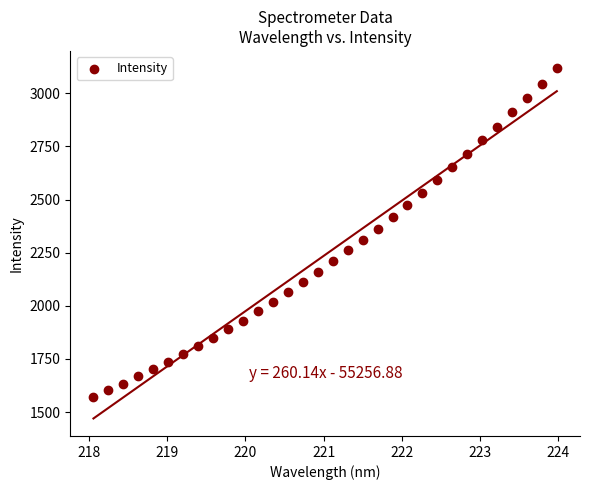

What is the range of Y values (max minus min)?

1545.1